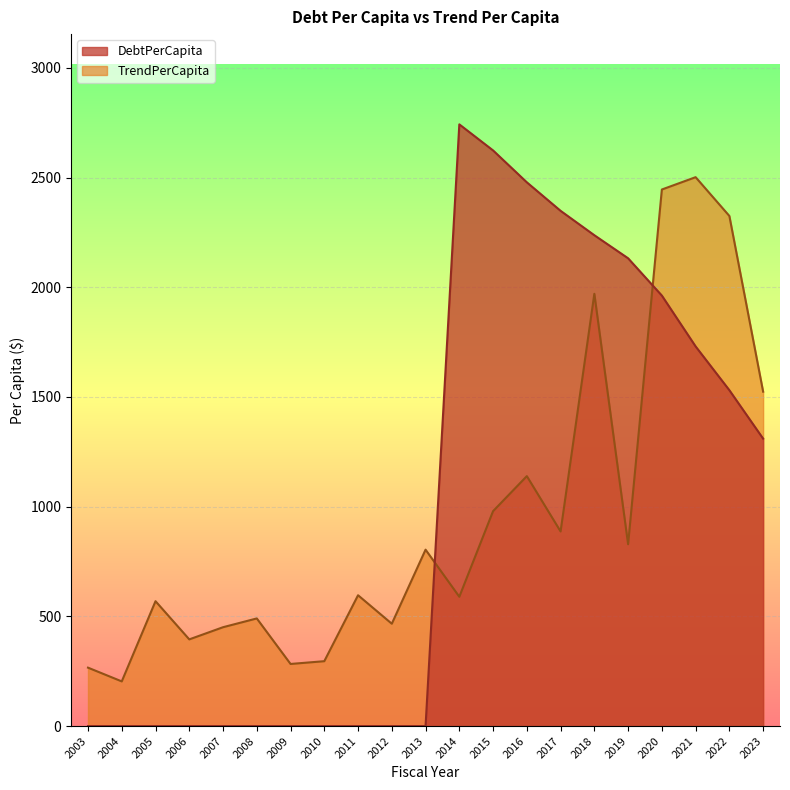

In DebtPerCapita, how many points are higher than both neighbors (excluding endpoints)?

1